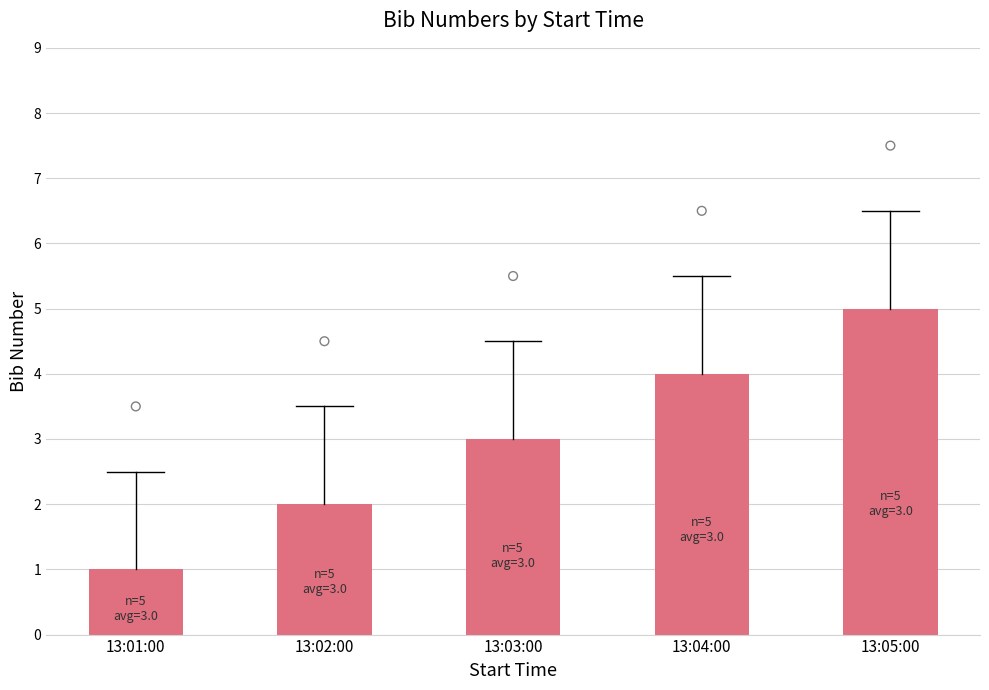

Which has a higher value, 13:01:00 or 13:05:00?

13:05:00